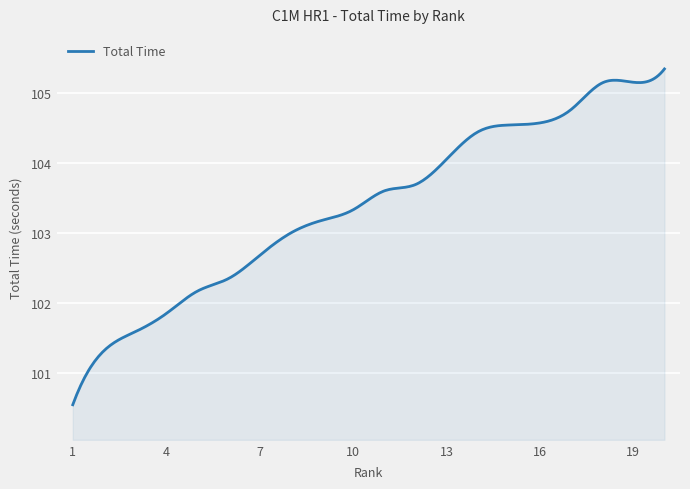

What is the greatest value displayed?

105.3